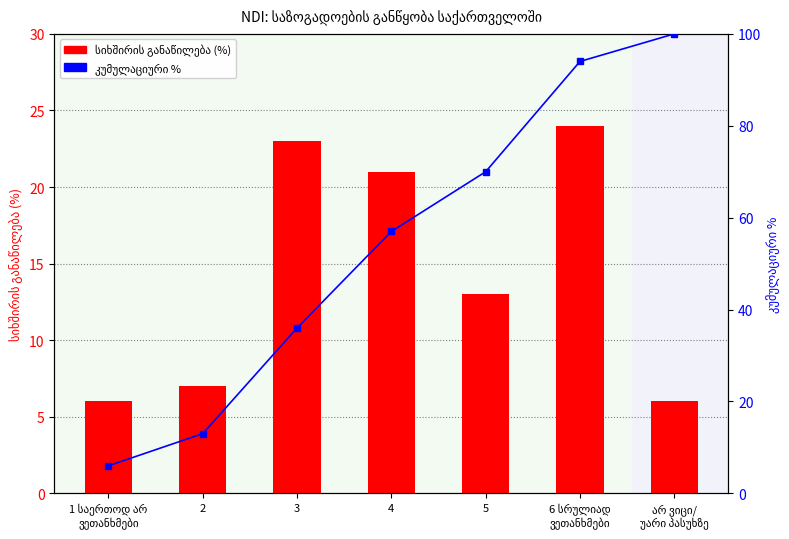

Does the chart contain stacked bars?

No